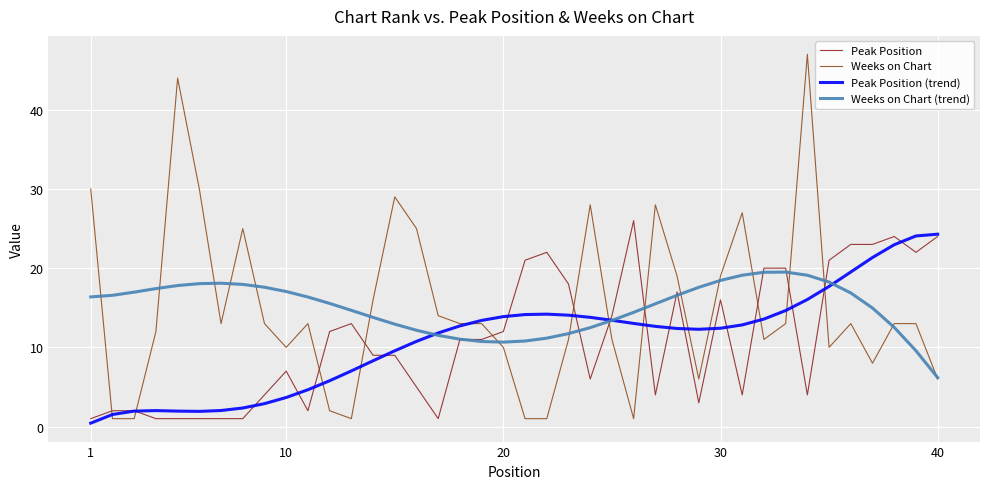

Which series has the largest range (max minus min)?

Weeks on Chart